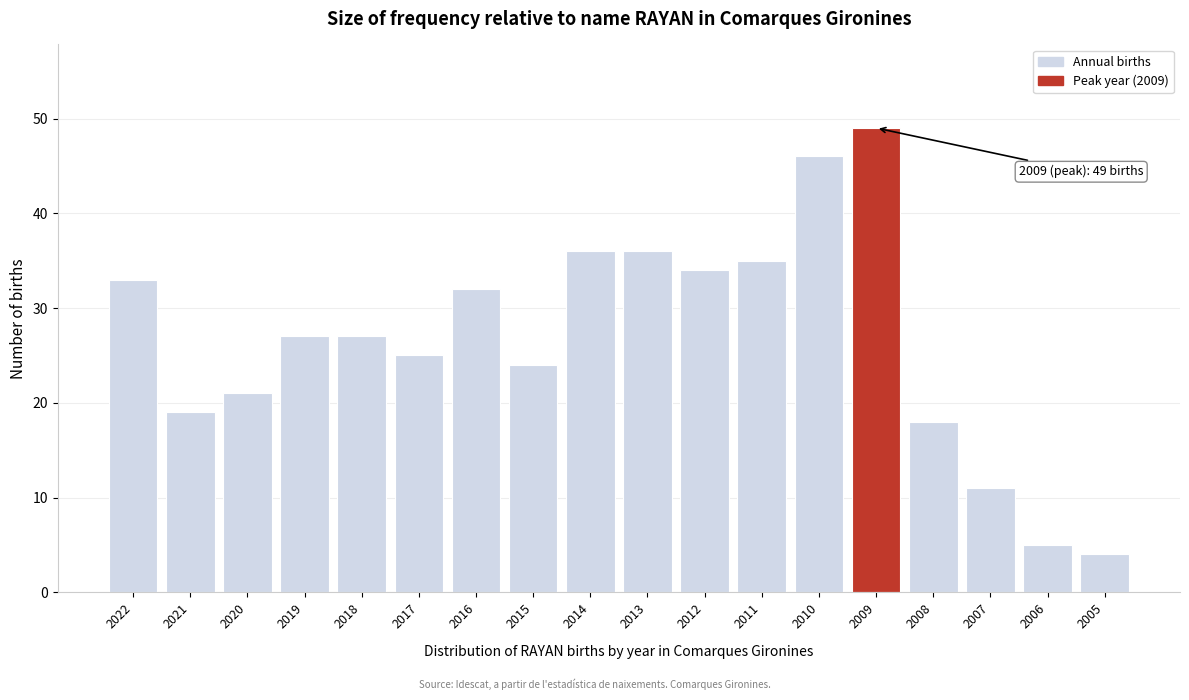

Reading left to right, transcribe all the data shown in this chart.

33	19	21	27	27	25	32	24	36	36	34	35	46	49	18	11	5	4